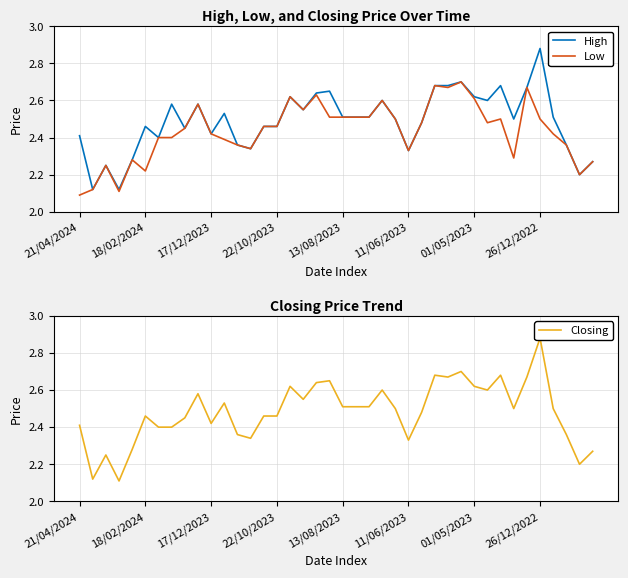

The value of Low at 11/06/2023 is 3.2. True or false?

False